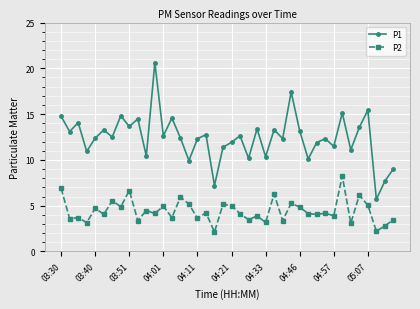

In P1, how many points are higher than both neighbors (excluding endpoints)?

14